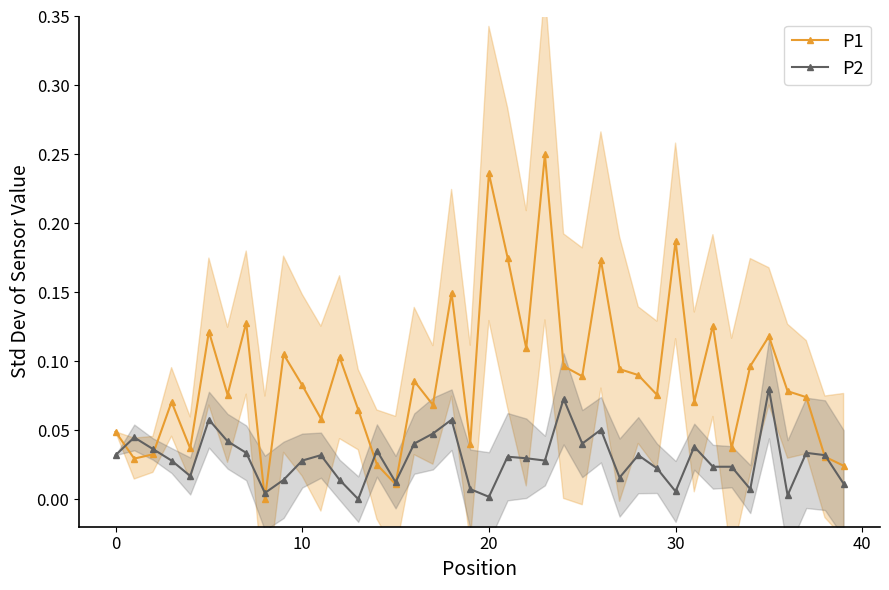

Which series has the largest total across all categories?

P1